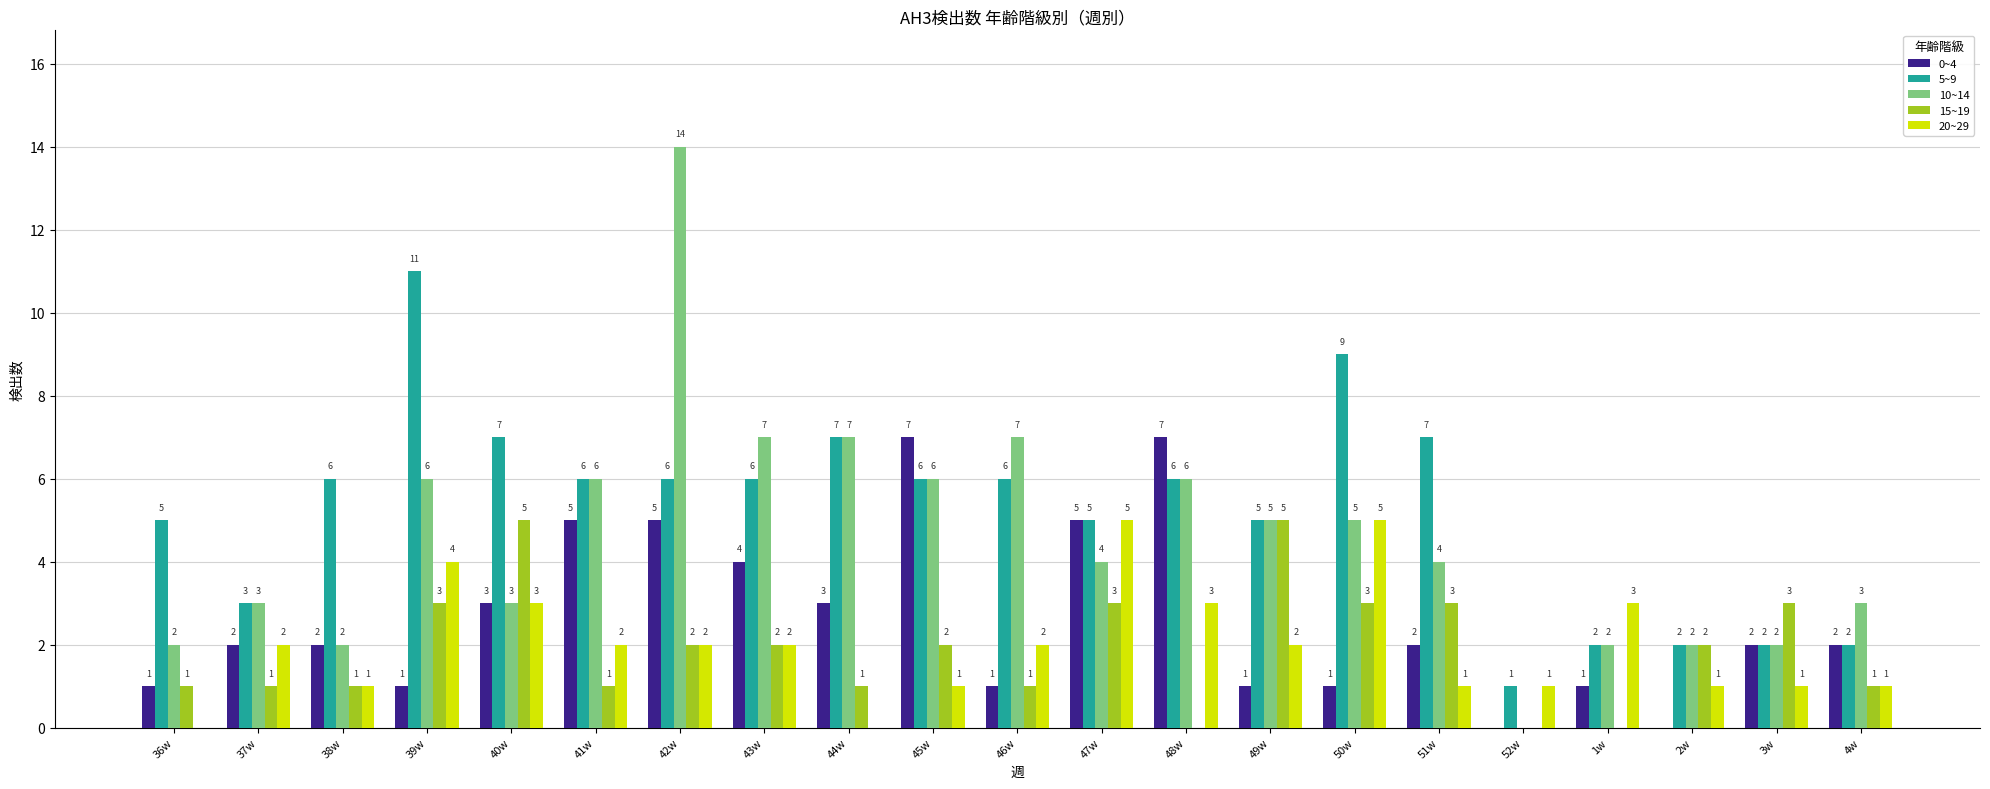

What value does the 10~14 series have at 45w?

6